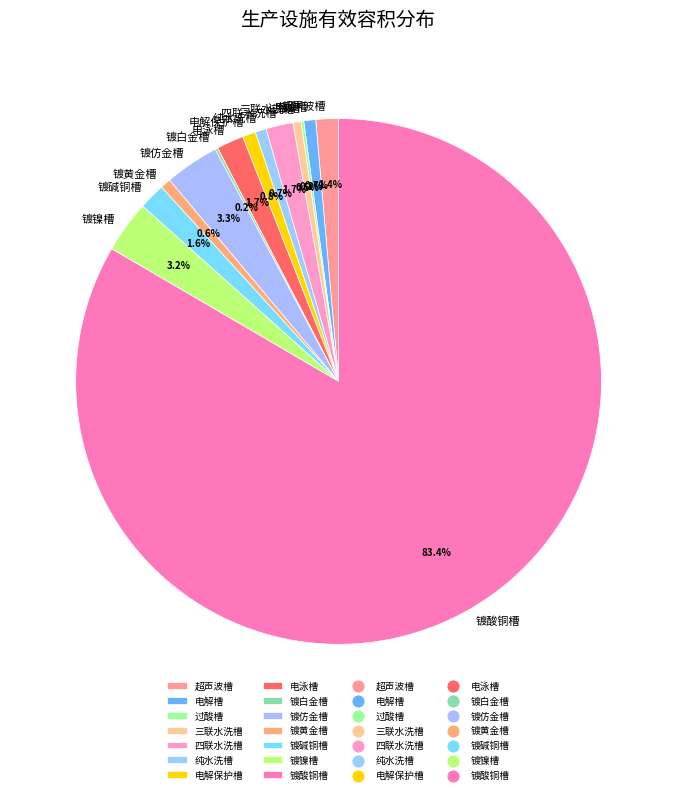

Which category has the biggest portion of the pie?

镀酸铜槽